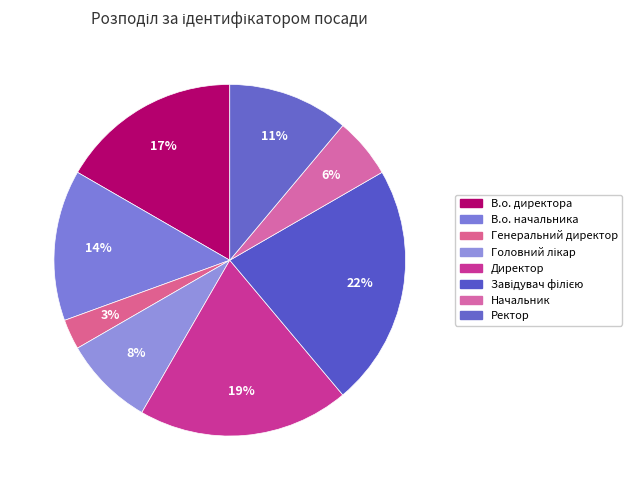

How many slices are in this pie chart?

8